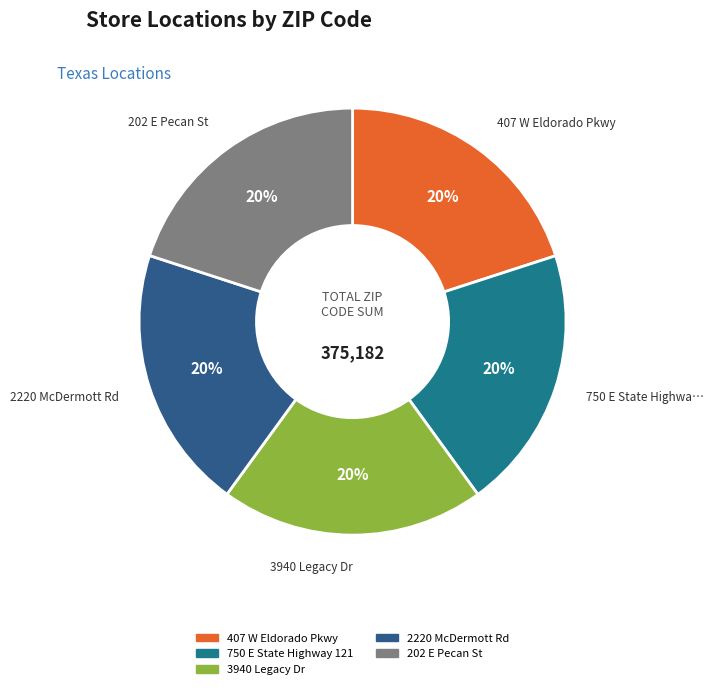

What percentage is the 2220 McDermott Rd slice, to the nearest percent?

20%